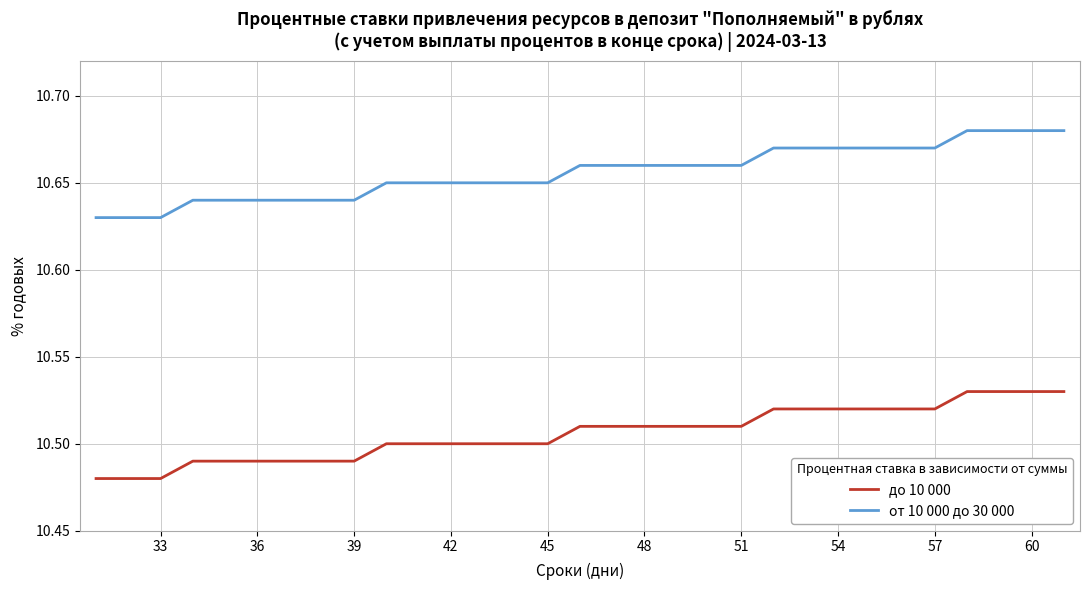

Rank the series by their average value, from lowest to highest.

до 10 000, от 10 000 до 30 000